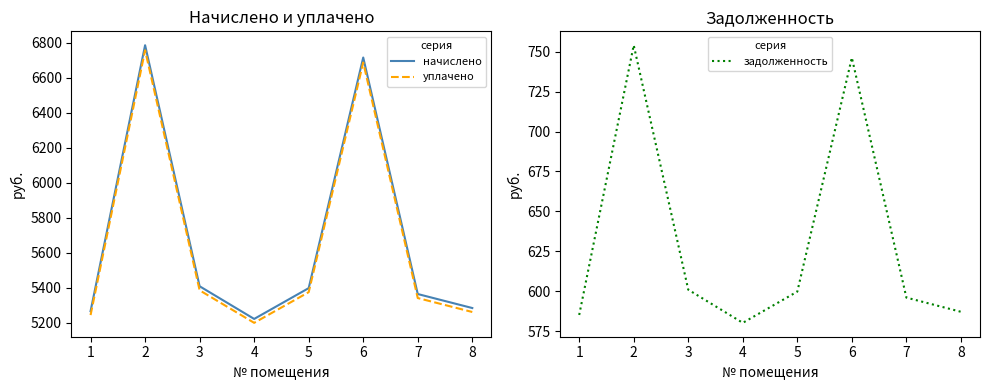

List the series in order of their peak value, highest first.

начислено, уплачено, задолженность